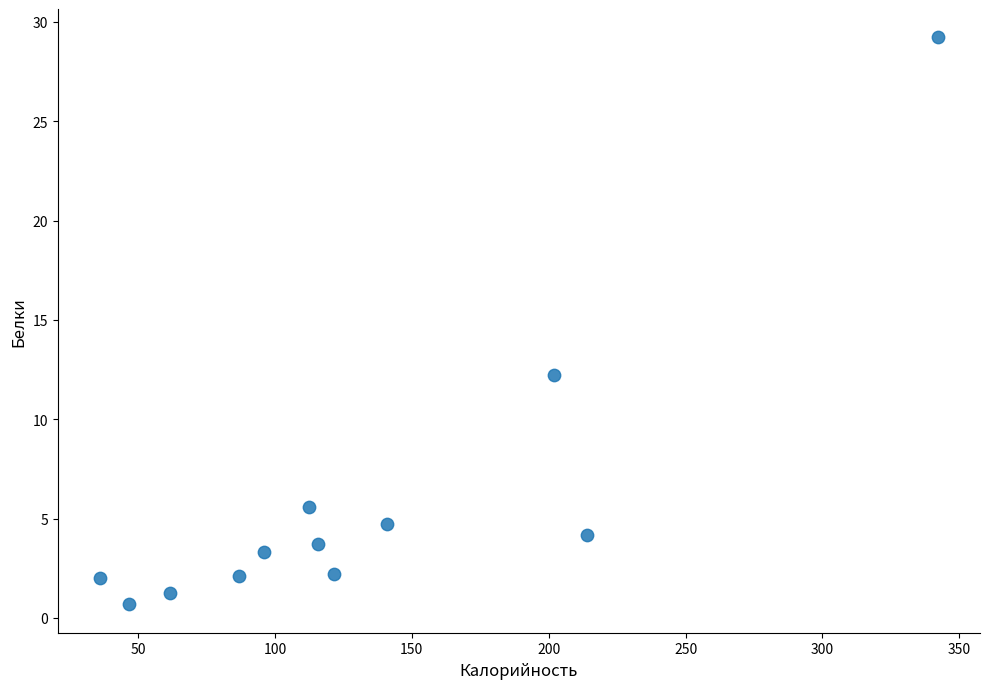

What Y value in the scatter plot is closest to 14?

12.2